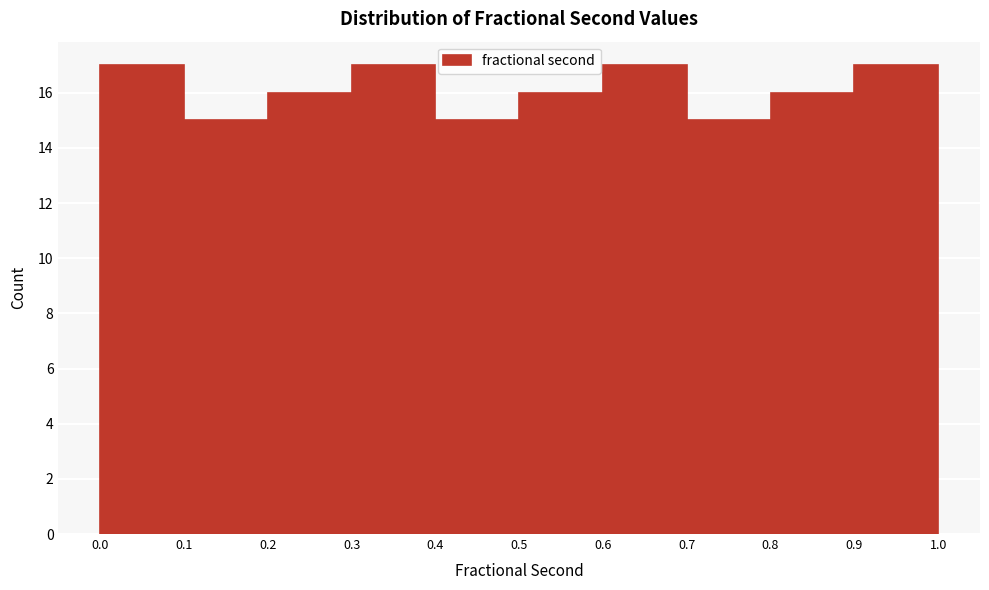

Reading left to right, list every bar in this chart as the range it spans on the x-axis followed by its height. The values are not printed on the chart, so give them approximately, as read against the axis.

0.0 to 0.1: 17
0.1 to 0.2: 15
0.2 to 0.3: 16
0.3 to 0.4: 17
0.4 to 0.5: 15
0.5 to 0.6: 16
0.6 to 0.7: 17
0.7 to 0.8: 15
0.8 to 0.9: 16
0.9 to 1.0: 17